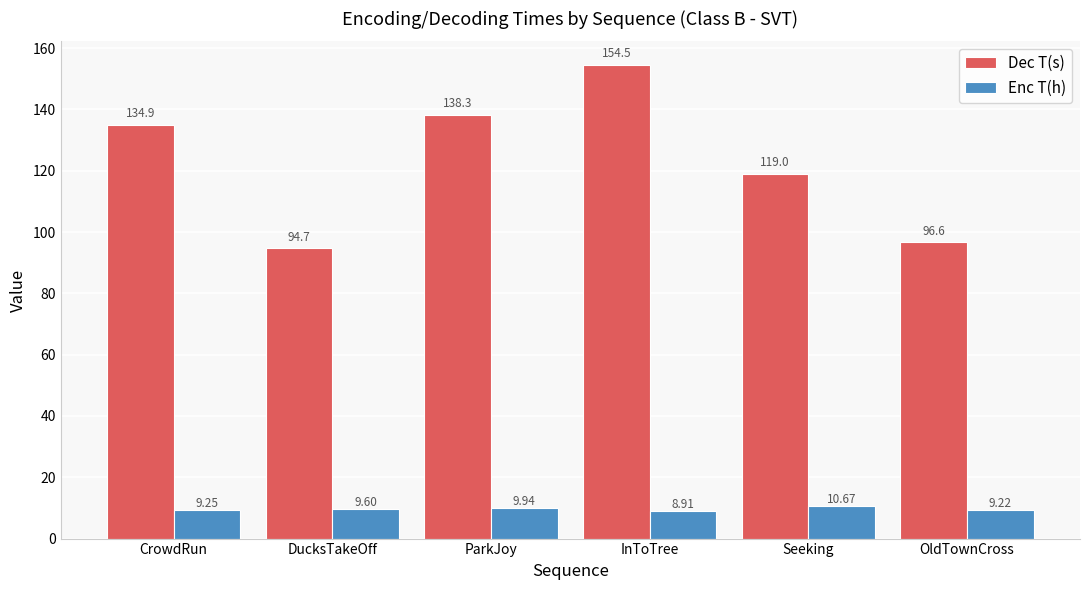

What is the sum of all Dec T(s) values?

738.0